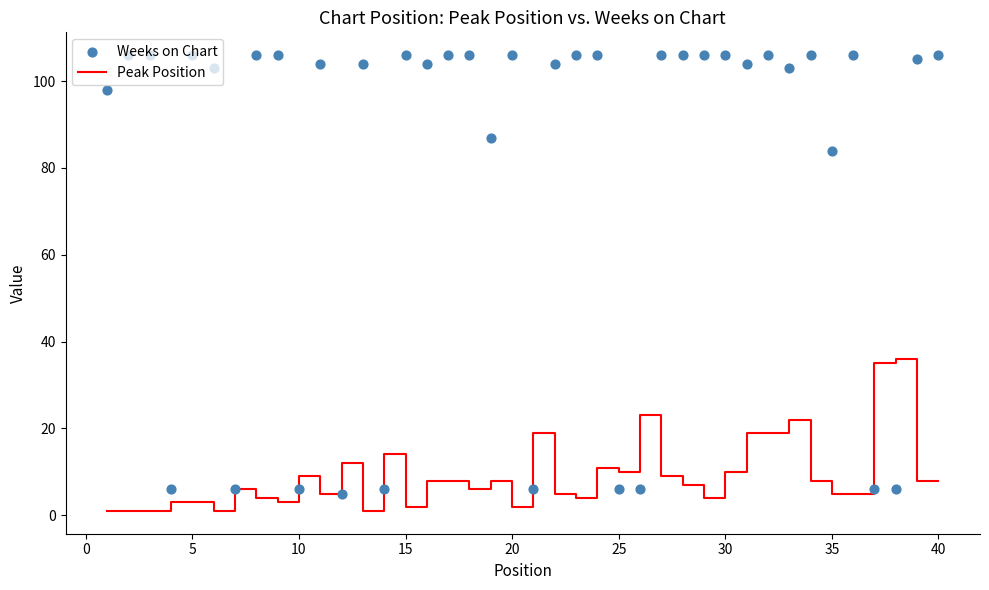

Which series reaches the maximum Y coordinate?

Weeks on Chart